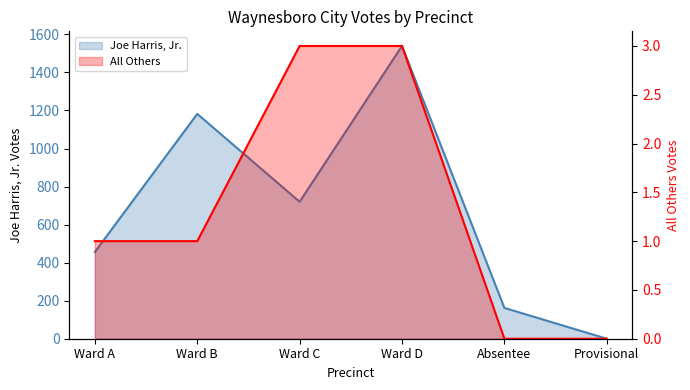

How many lines are shown in the chart?

2